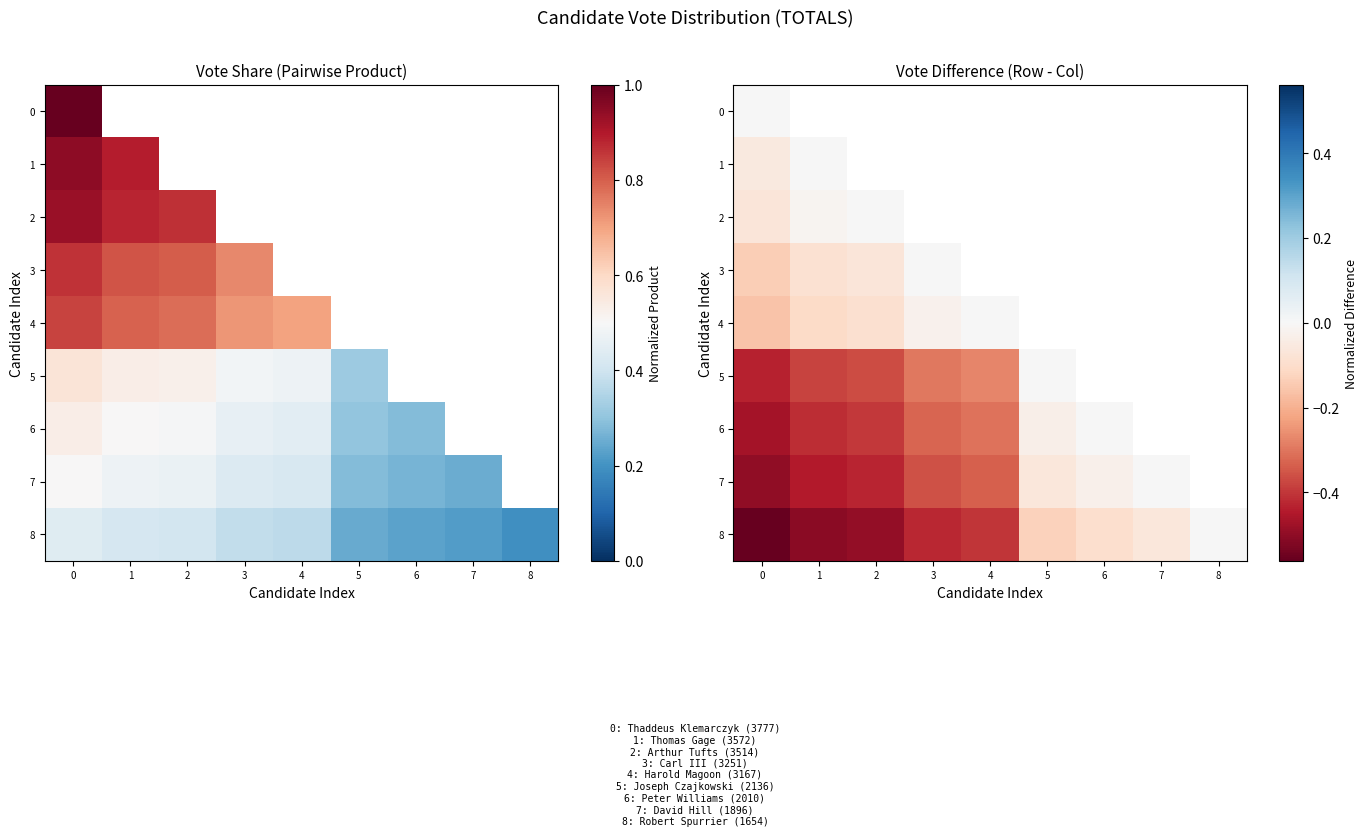

Rank the categories by 8 value from lowest to highest.

0, 1, 2, 3, 4, 5, 6, 7, 8